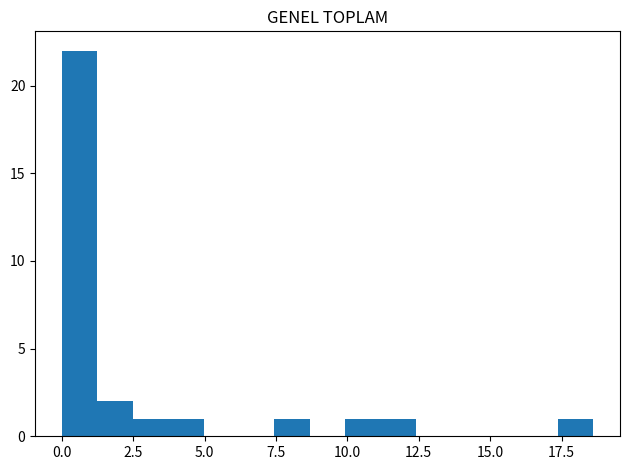

Around what value on the x-axis is the tallest bar? Give the approximate position of its centre, as read against the axis.

0.5